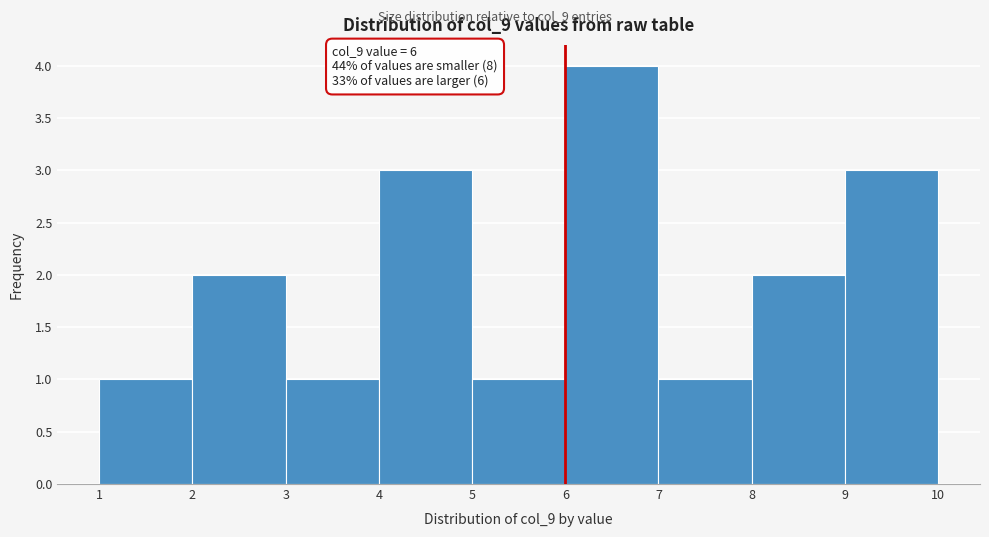

Over which range of the x-axis is the bar tallest?

6 to 7